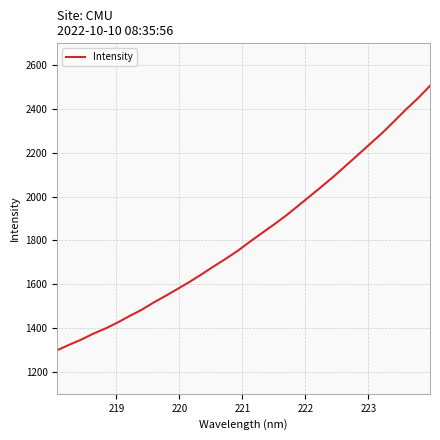

What is the difference between the maximum and minimum values?

1207.0